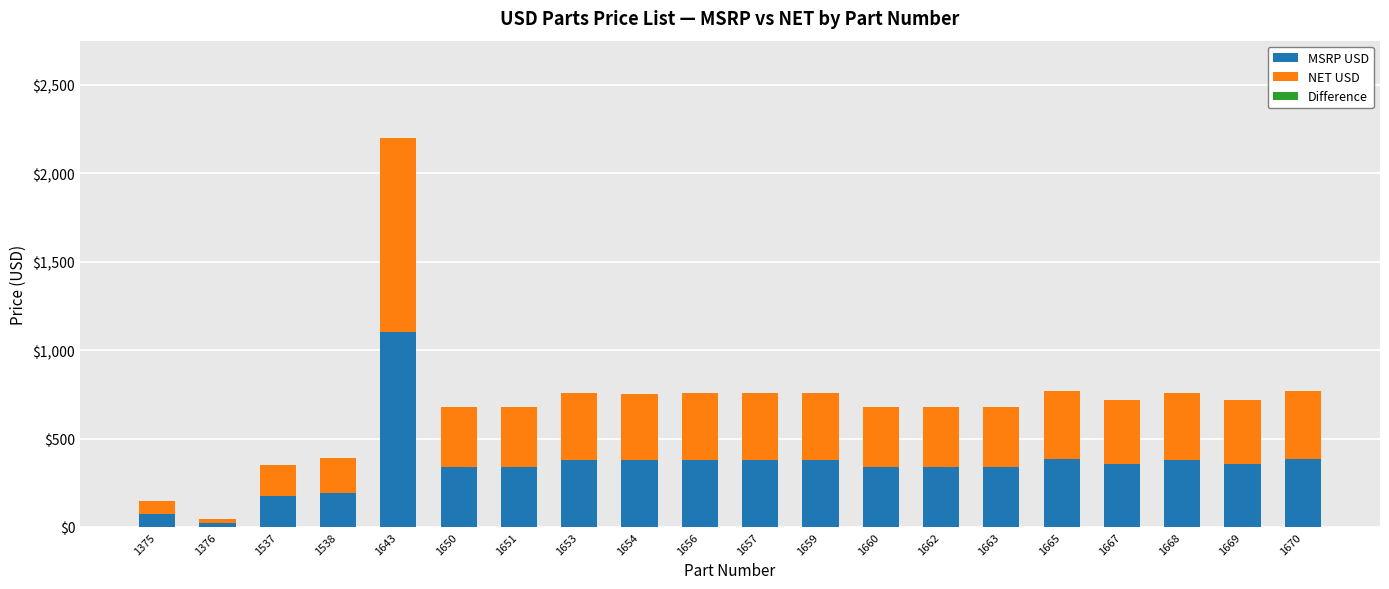

What is the sum of all MSRP USD values?

7020